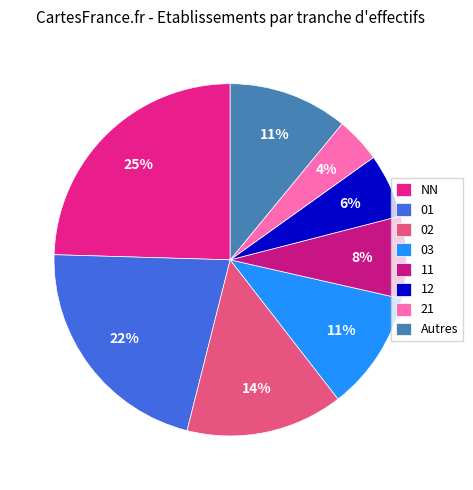

To the nearest percent, what portion does 21 represent?

4%